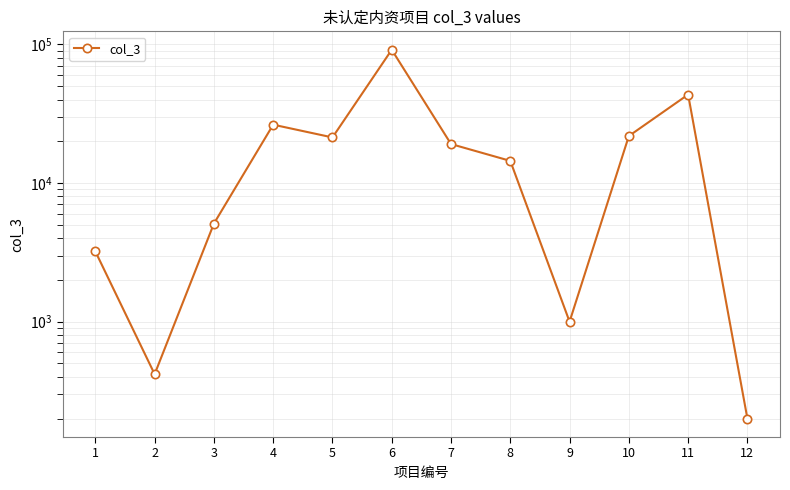

Which has a higher value, 6 or 1?

6